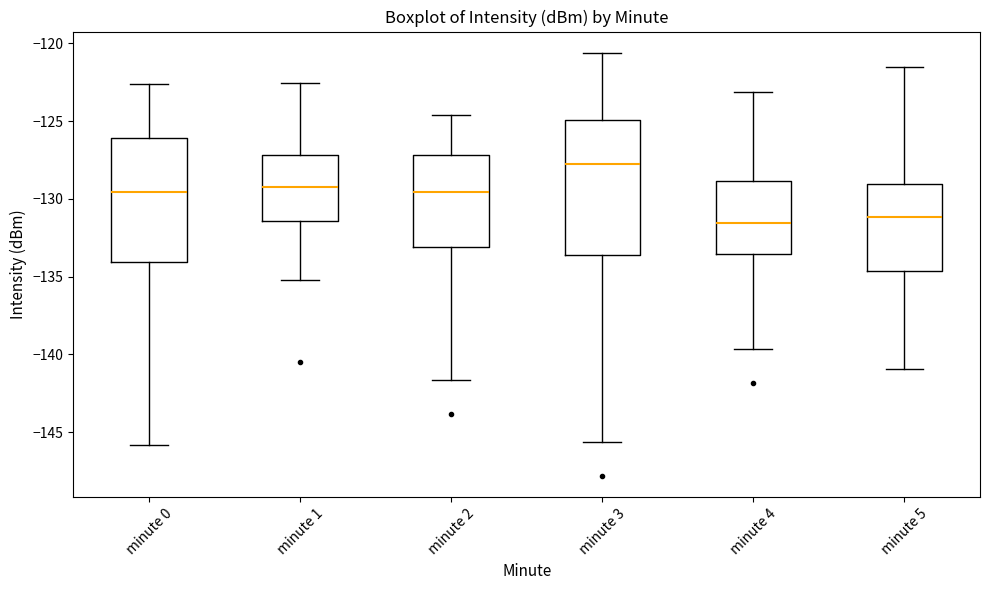

Which box's median line is the highest?

minute 3